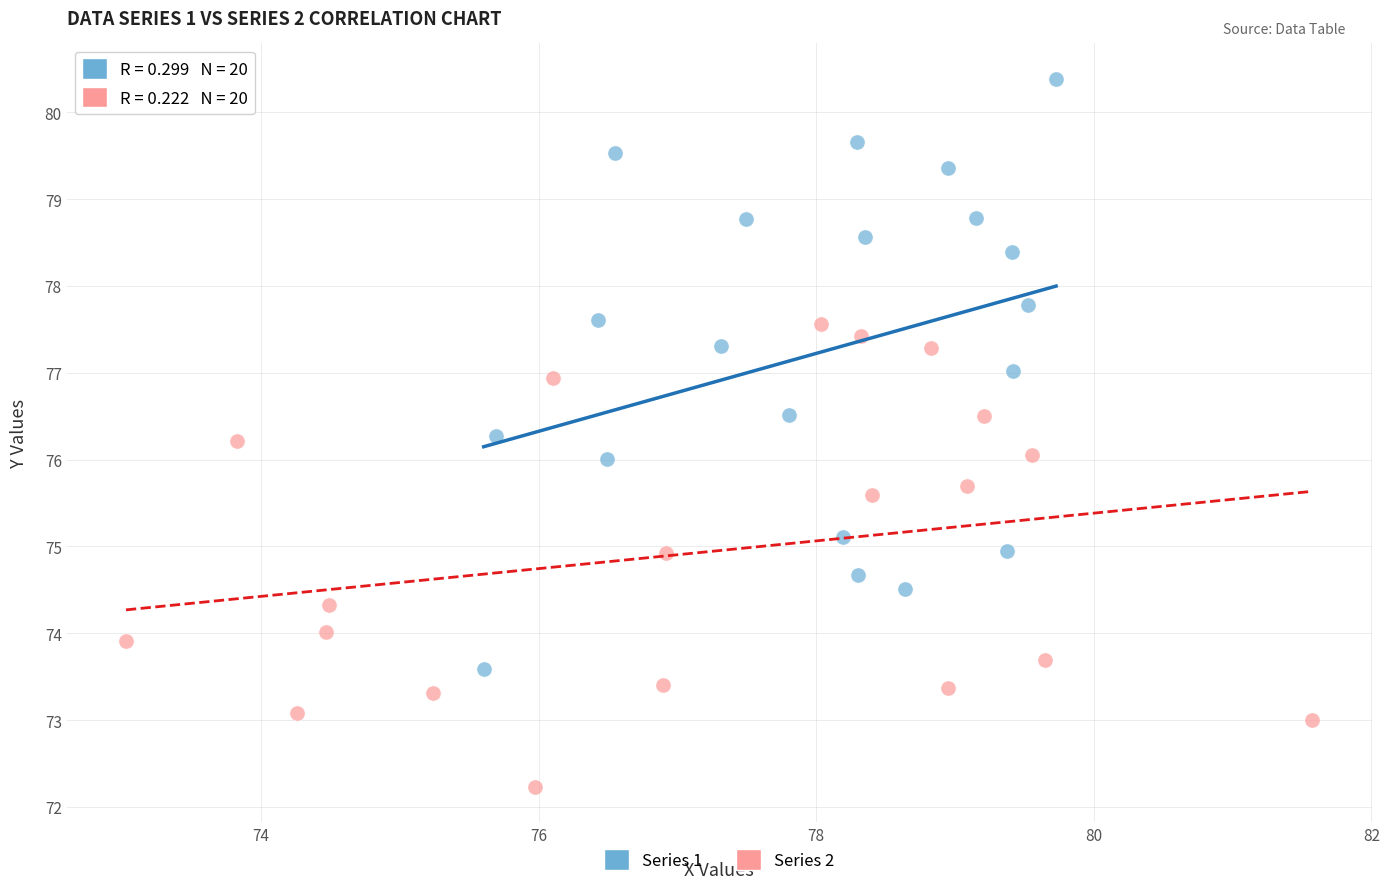

Which series has the largest Y range (max minus min)?

Series 1